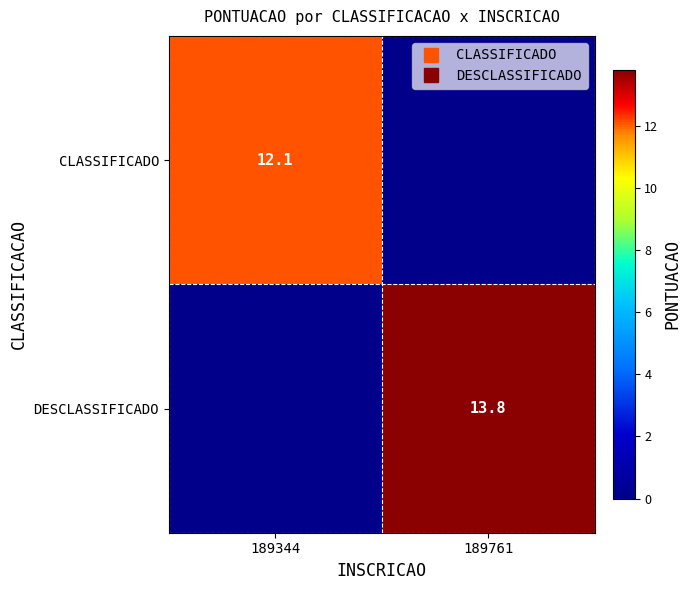

How many data points in CLASSIFICADO are above 12?

1